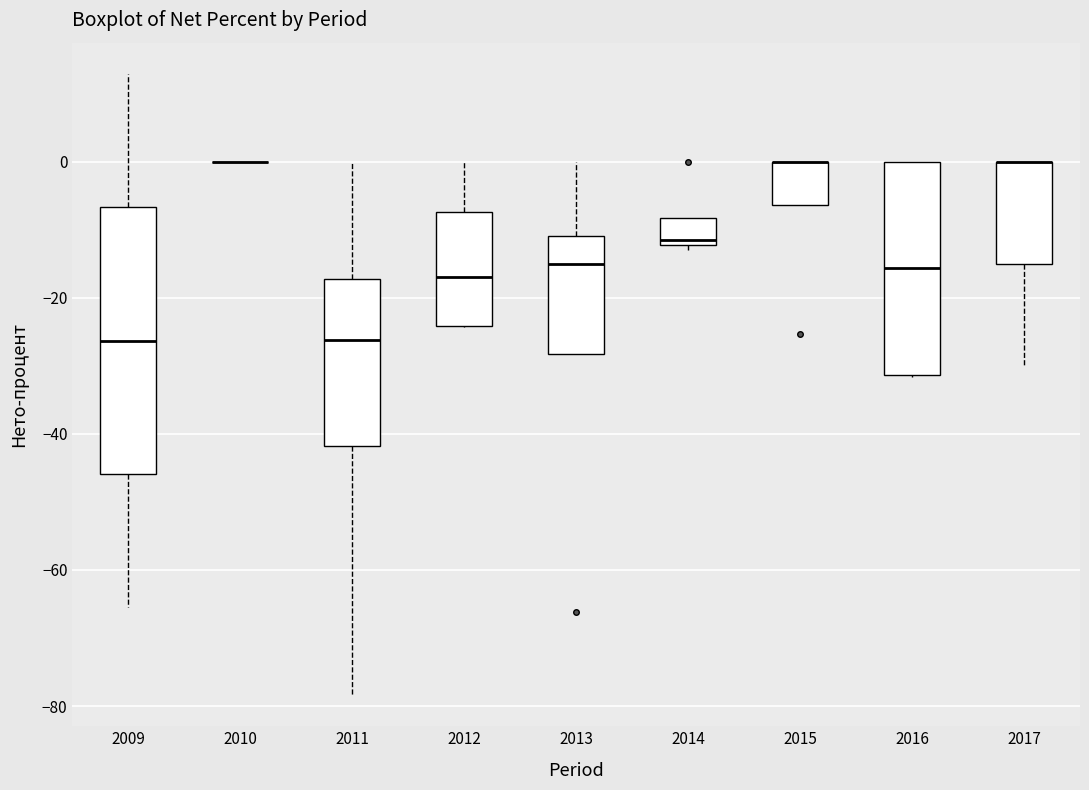

Reading left to right, read every box against the y-axis: the position of its median line, the range the box covers, and the ends of its whiskers. The values are not printed on the chart, so give them approximately, as read against the axis.

2009: median -26, box -46 to -6, whiskers -66 to 12
2010: box collapsed to a line at 0, whiskers 0 to 0
2011: median -26, box -42 to -18, whiskers -78 to 0
2012: median -16, box -24 to -8, whiskers -24 to 0
2013: median -16, box -28 to -10, whiskers -28 to 0
2014: median -12 (just above the box's lower edge), box -12 to -8, whiskers -12 (just below the box's lower edge) to -8
2015: median 0 (drawn on the box's upper edge), box -6 to 0, whiskers -6 to 0
2016: median -16, box -32 to 0, whiskers -32 to 0
2017: median 0 (drawn on the box's upper edge), box -16 to 0, whiskers -30 to 0